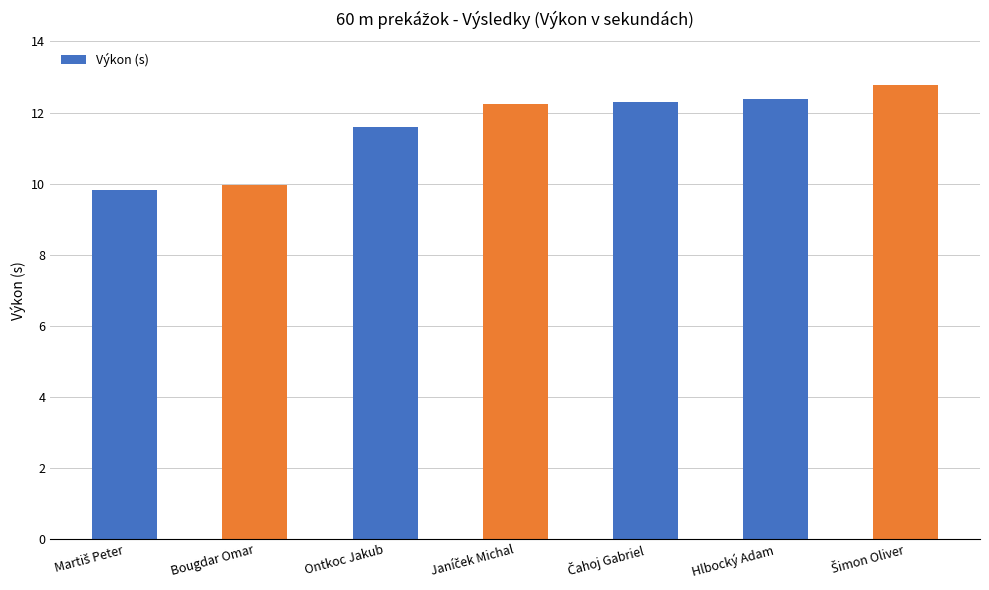

What is the greatest value displayed?

12.8